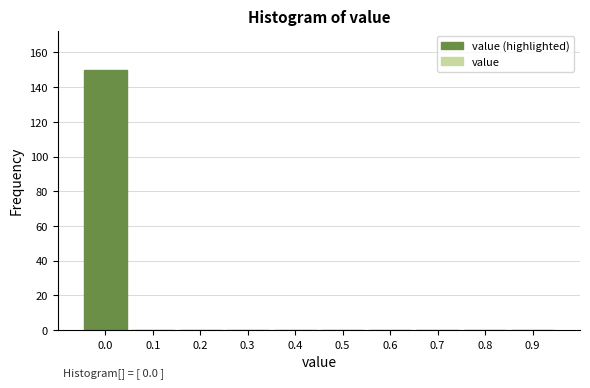

Reading left to right, what are all the values shown in this chart?

0.0=150	0.1=0	0.2=0	0.3=0	0.4=0	0.5=0	0.6=0	0.7=0	0.8=0	0.9=0